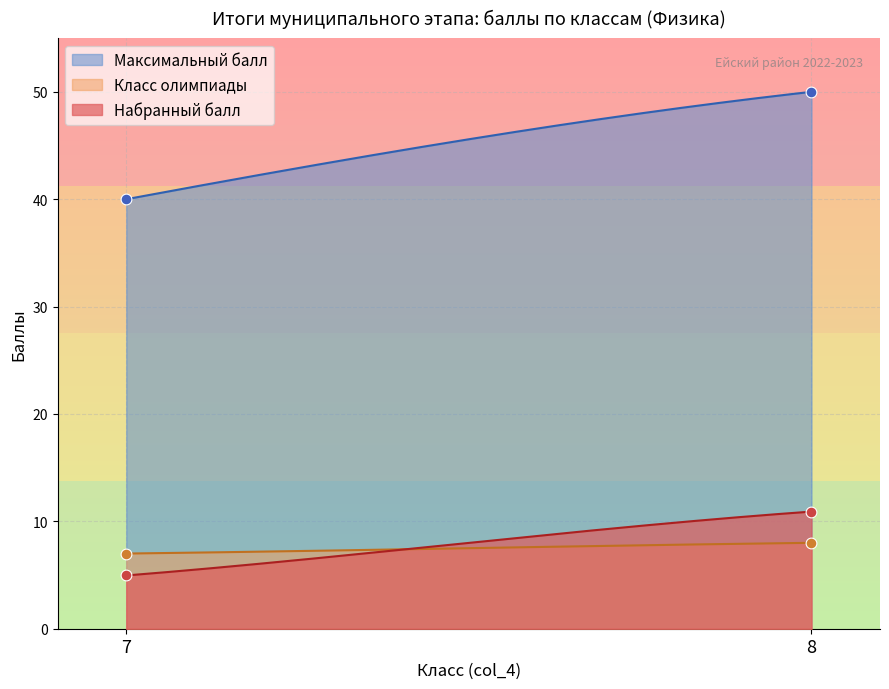

True or false: Максимальный балл and Набранный балл intersect in this chart.

False